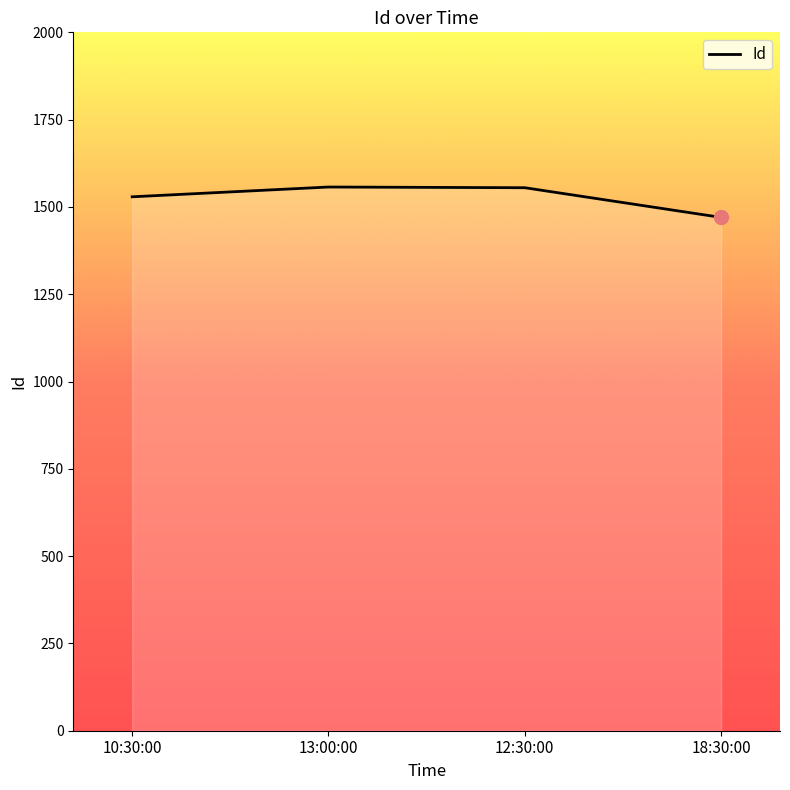

Is it true that the value at 10:30:00 is 1529?

True